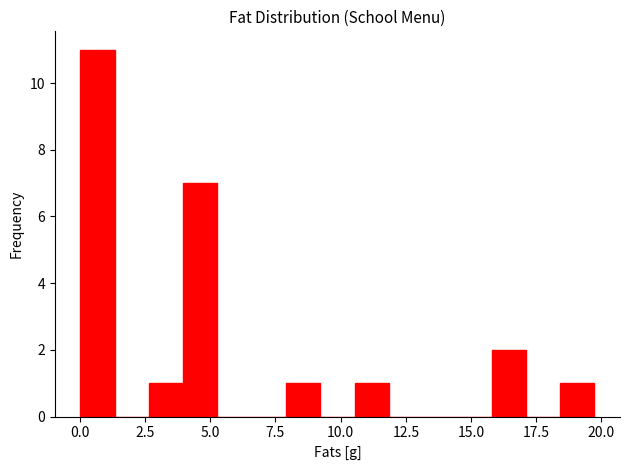

Read against the x-axis, roughly where is the centre of the tallest bar?

0.5